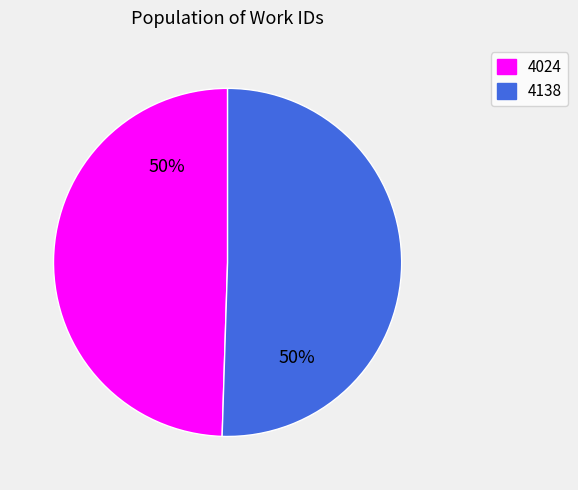

To the nearest percent, what is the combined percentage of 4138 and 4024?

100%